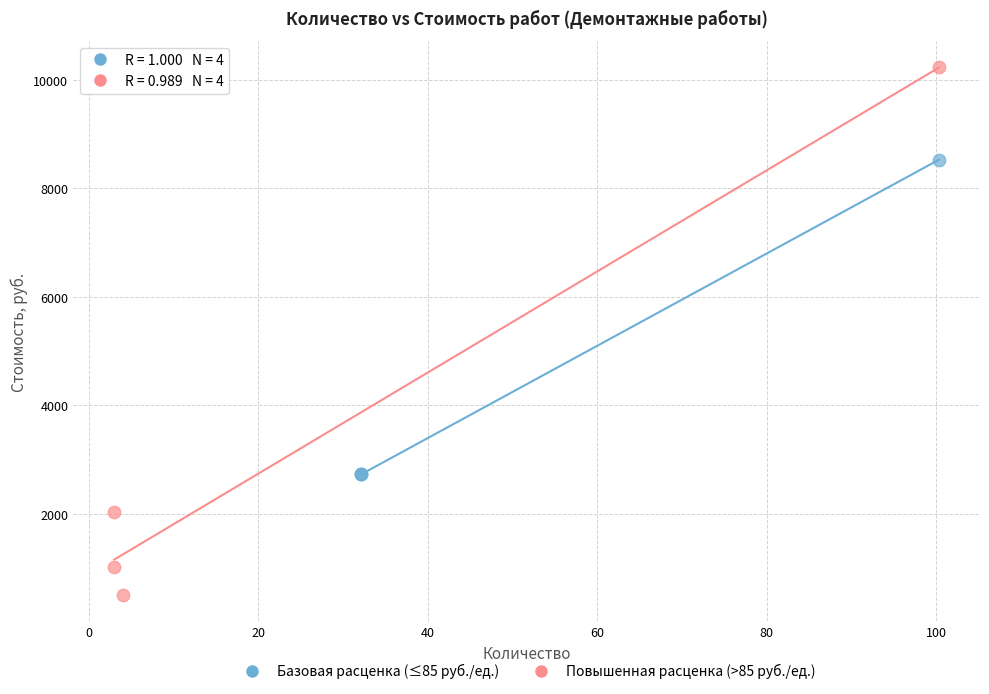

Which series contains the lowest Y value?

Повышенная расценка (>85 руб./ед.)